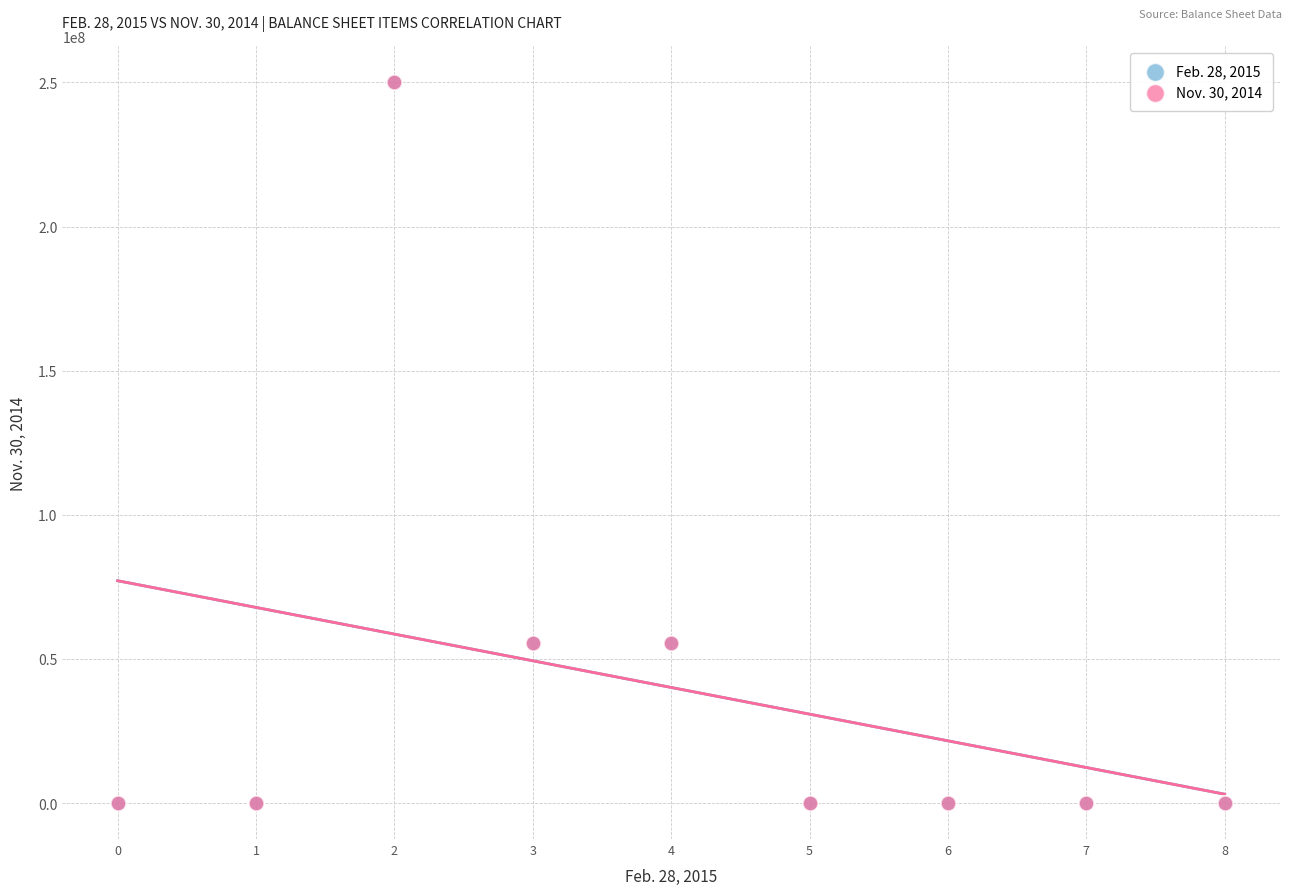

What are all the series names shown in the legend?

Feb. 28, 2015, Nov. 30, 2014